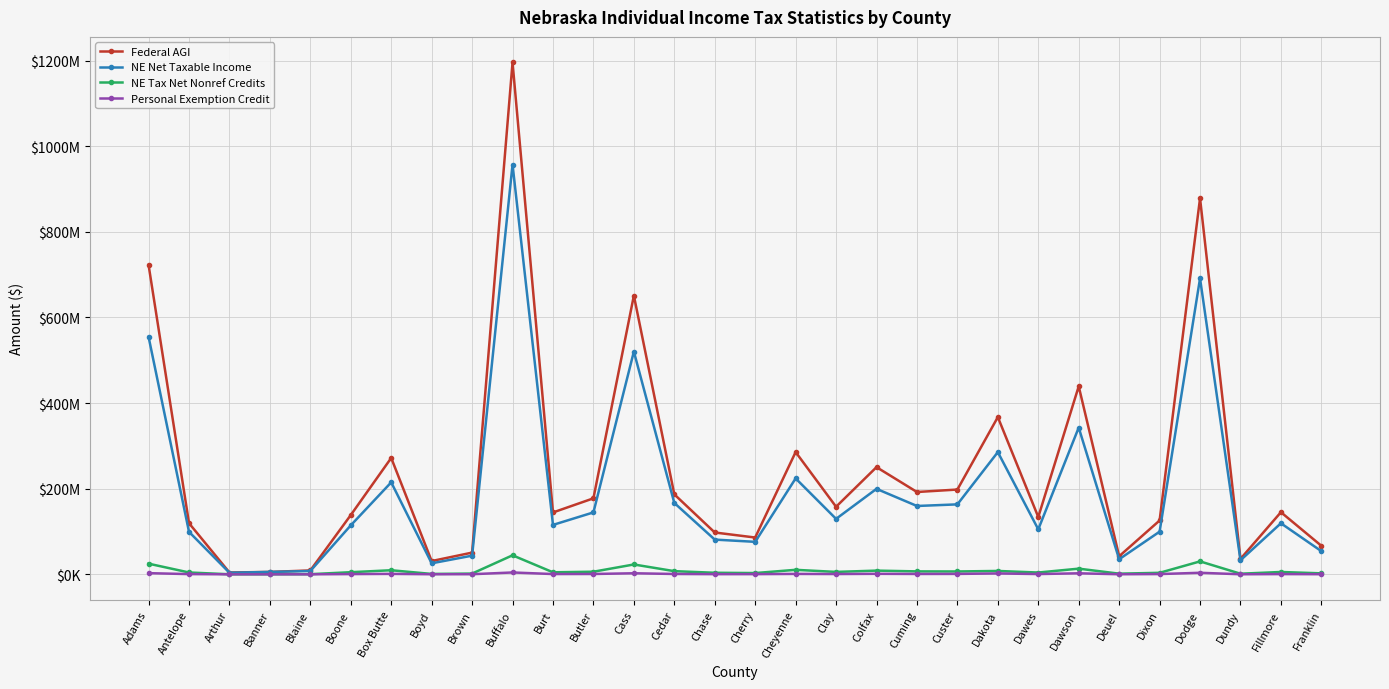

What is the total value across all series at Fillmore?

270361370.2